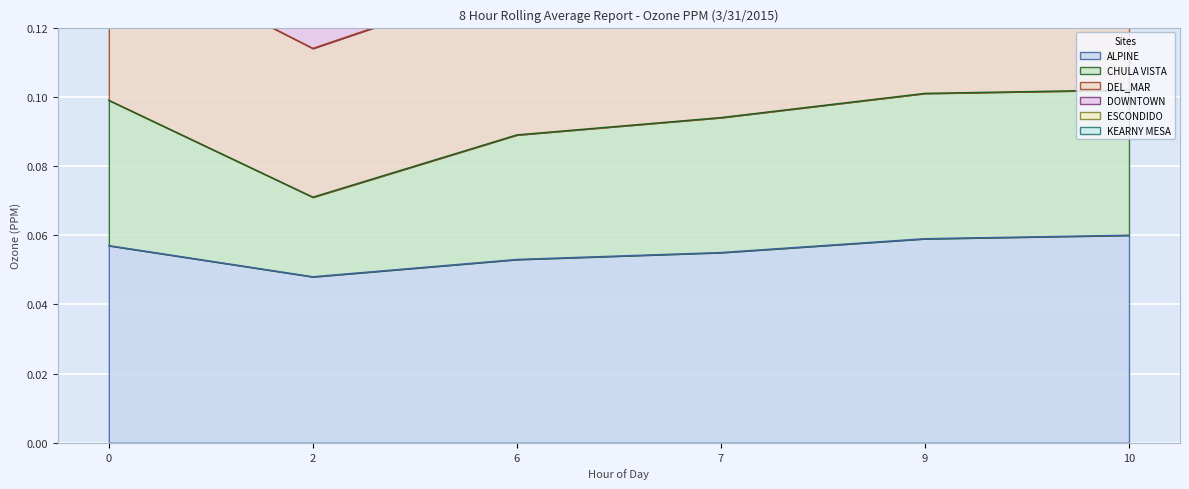

Which series has the largest range (max minus min)?

ESCONDIDO